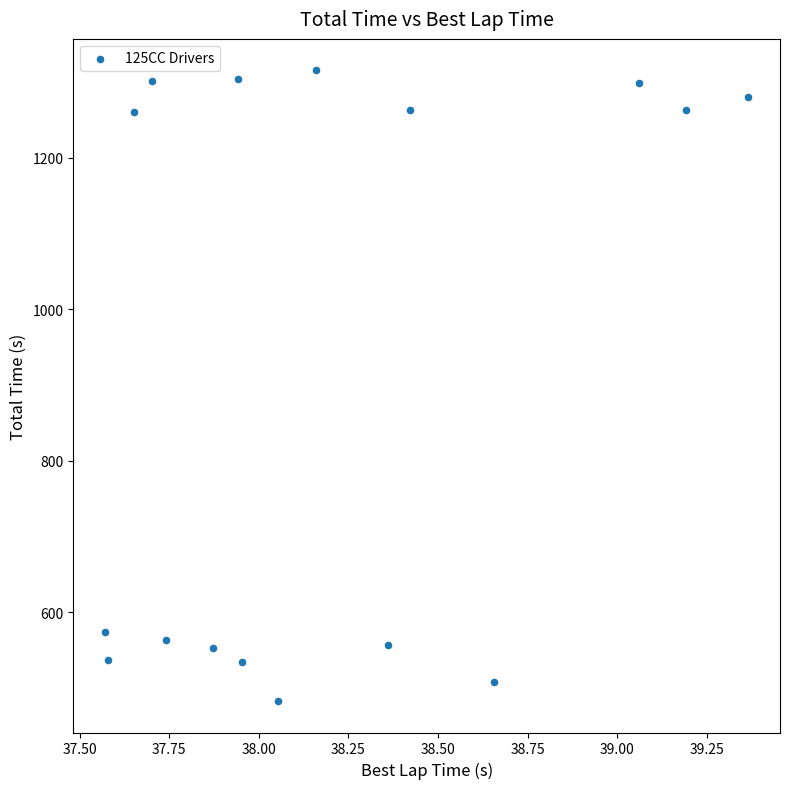

What Y value in the scatter plot is closest to 899?

573.6